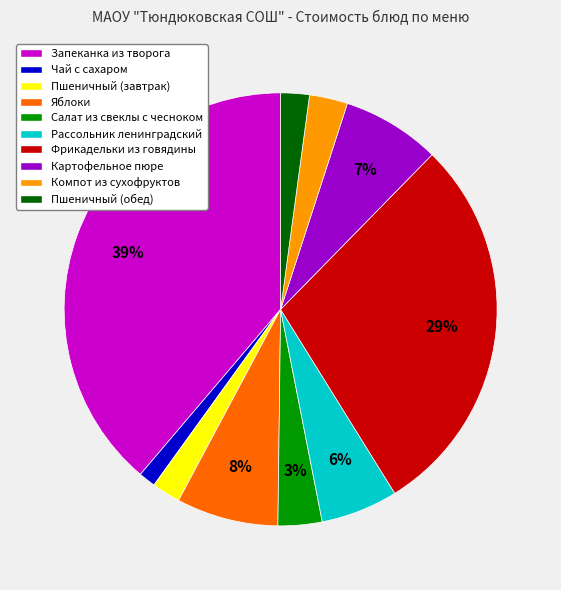

What percentage is the Яблоки slice, to the nearest percent?

8%